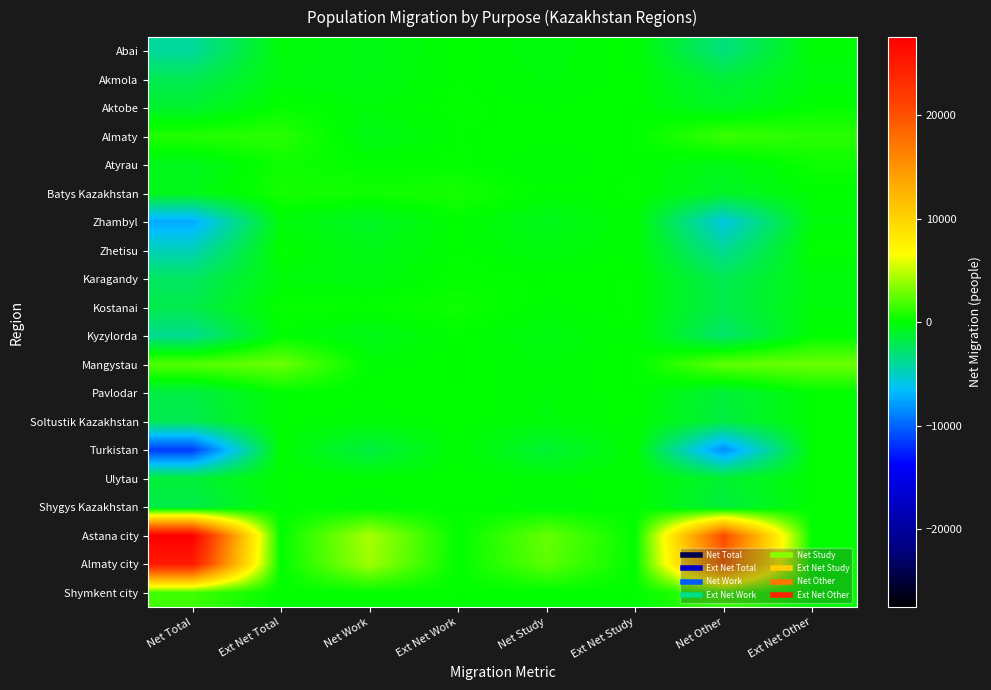

Between Net Work and Ext Net Total, which is larger?

Ext Net Total